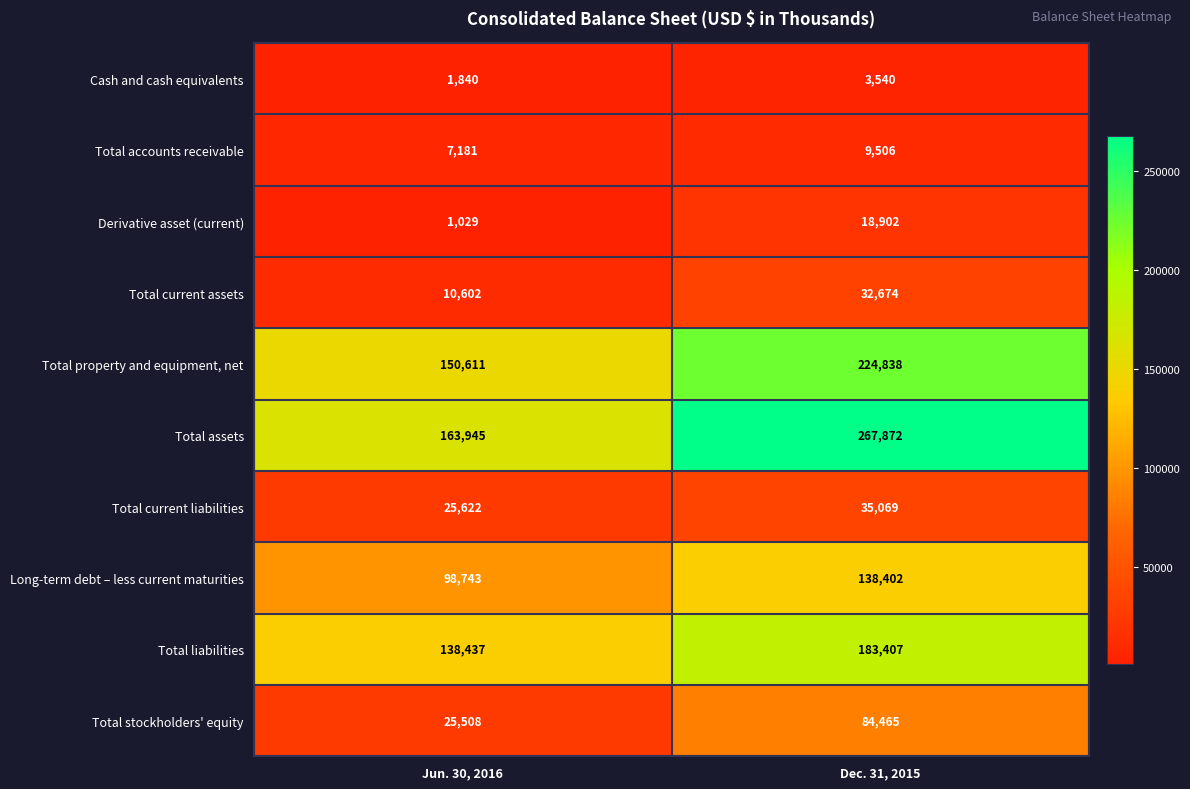

What is the total value across all series at Jun. 30, 2016?

623518